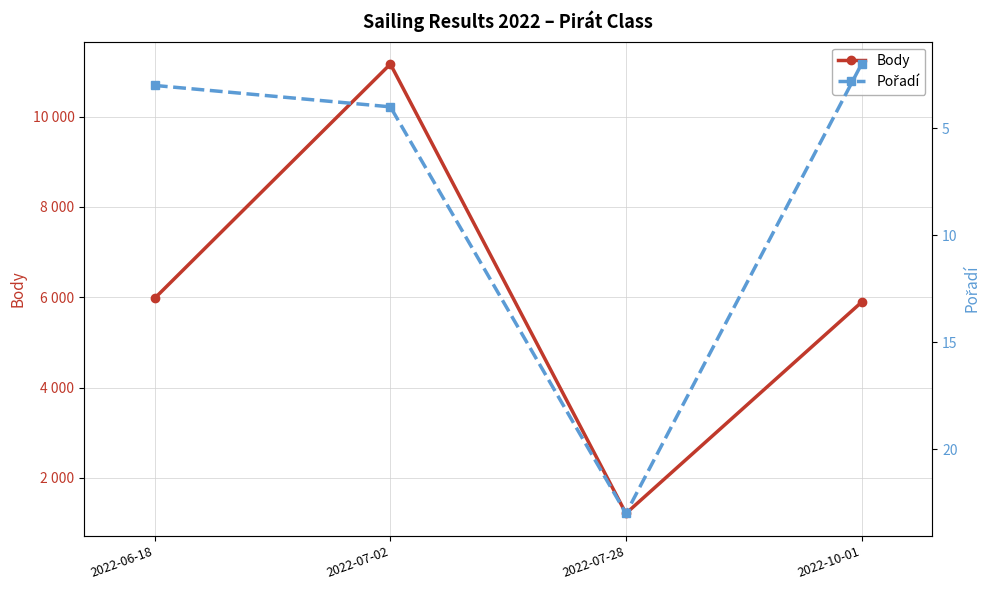

What is the total value across all series at 2022-07-02?

11168